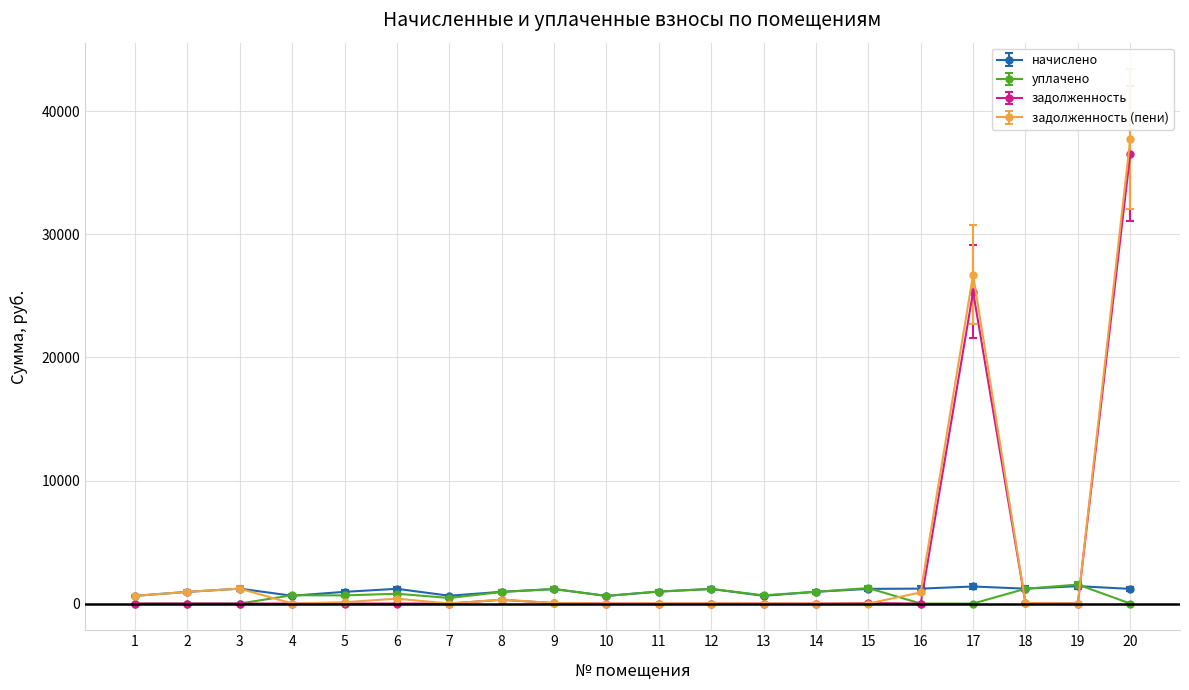

The value of задолженность at 1 is 25139.6. True or false?

False